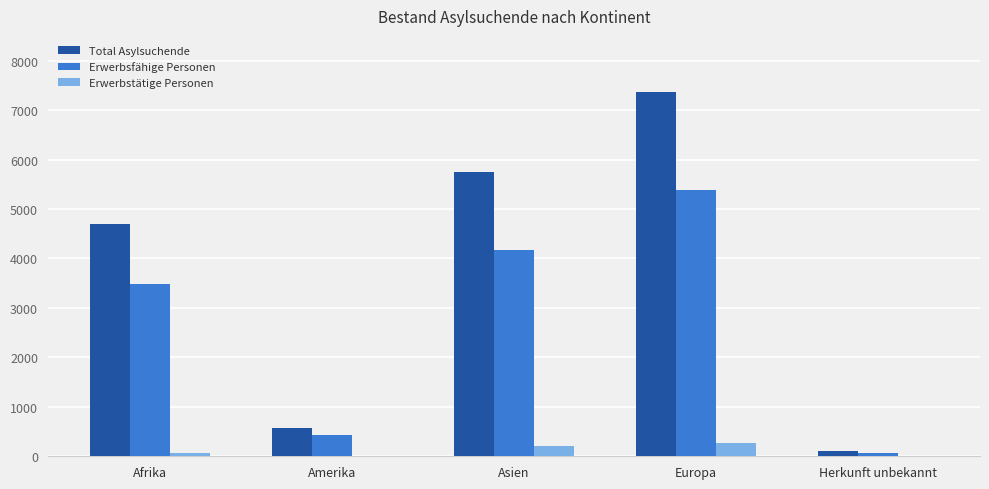

At which label is Erwerbsfähige Personen closest to 2726?

Afrika